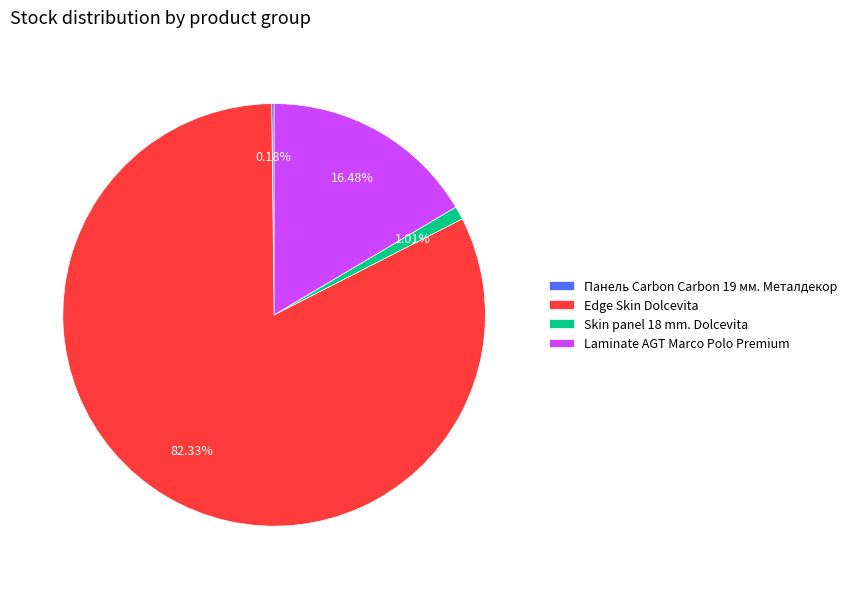

Is Edge Skin Dolcevita the majority of the pie?

Yes